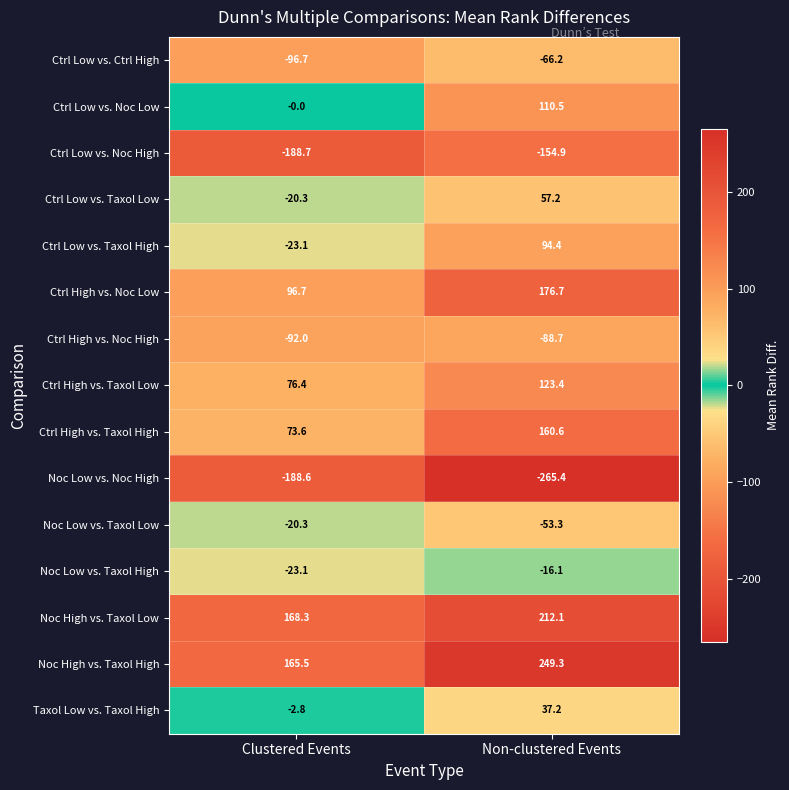

Which series has the widest spread of values?

Ctrl Low vs. Taxol High